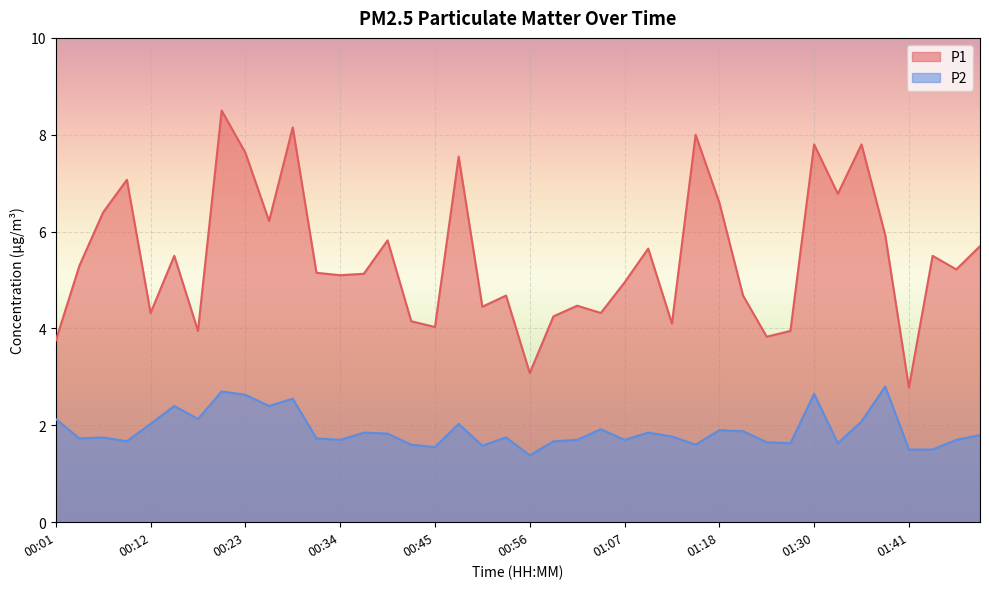

What is the highest value of the P1 series?

8.5